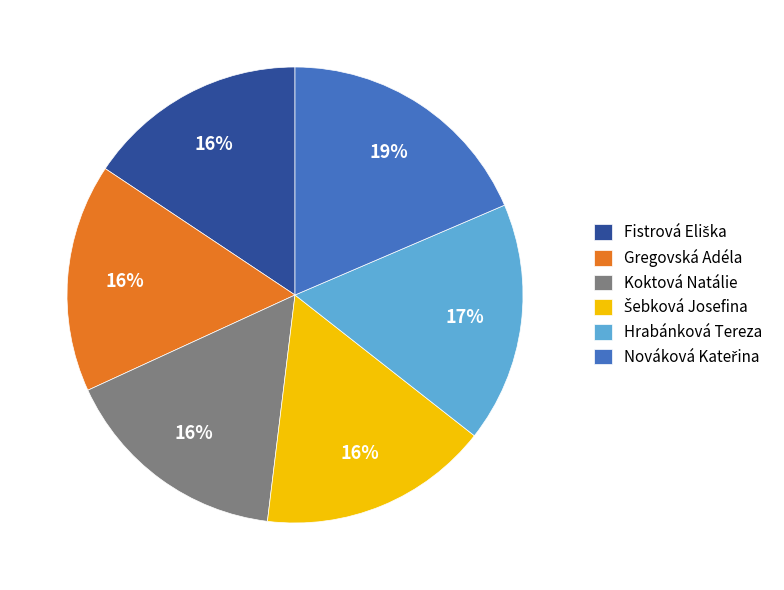

To the nearest percent, what percentage of the pie is Hrabánková Tereza?

17%